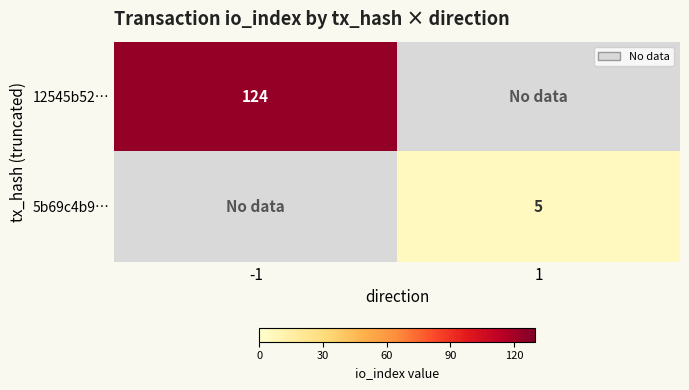

True or false: 5b69c4b9… has a value of 2 at 1.

False